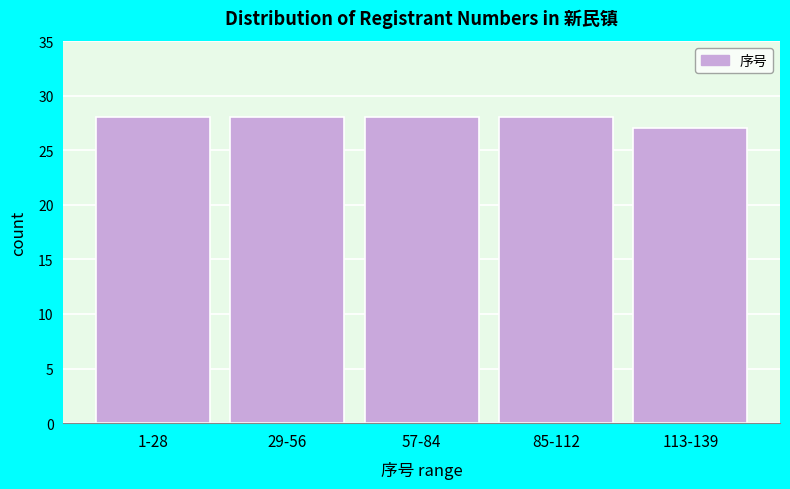

Reading left to right, what are all the values shown in this chart?

28	28	28	28	27